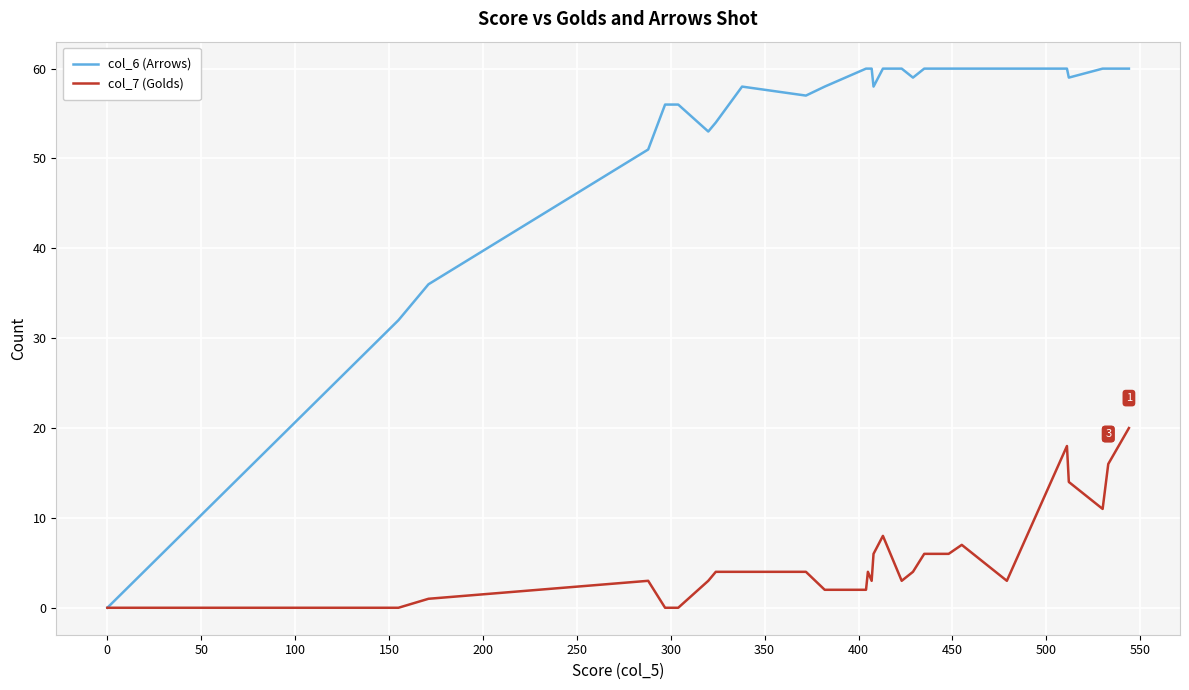

What are all the series names shown in the legend?

col_6 (Arrows), col_7 (Golds)